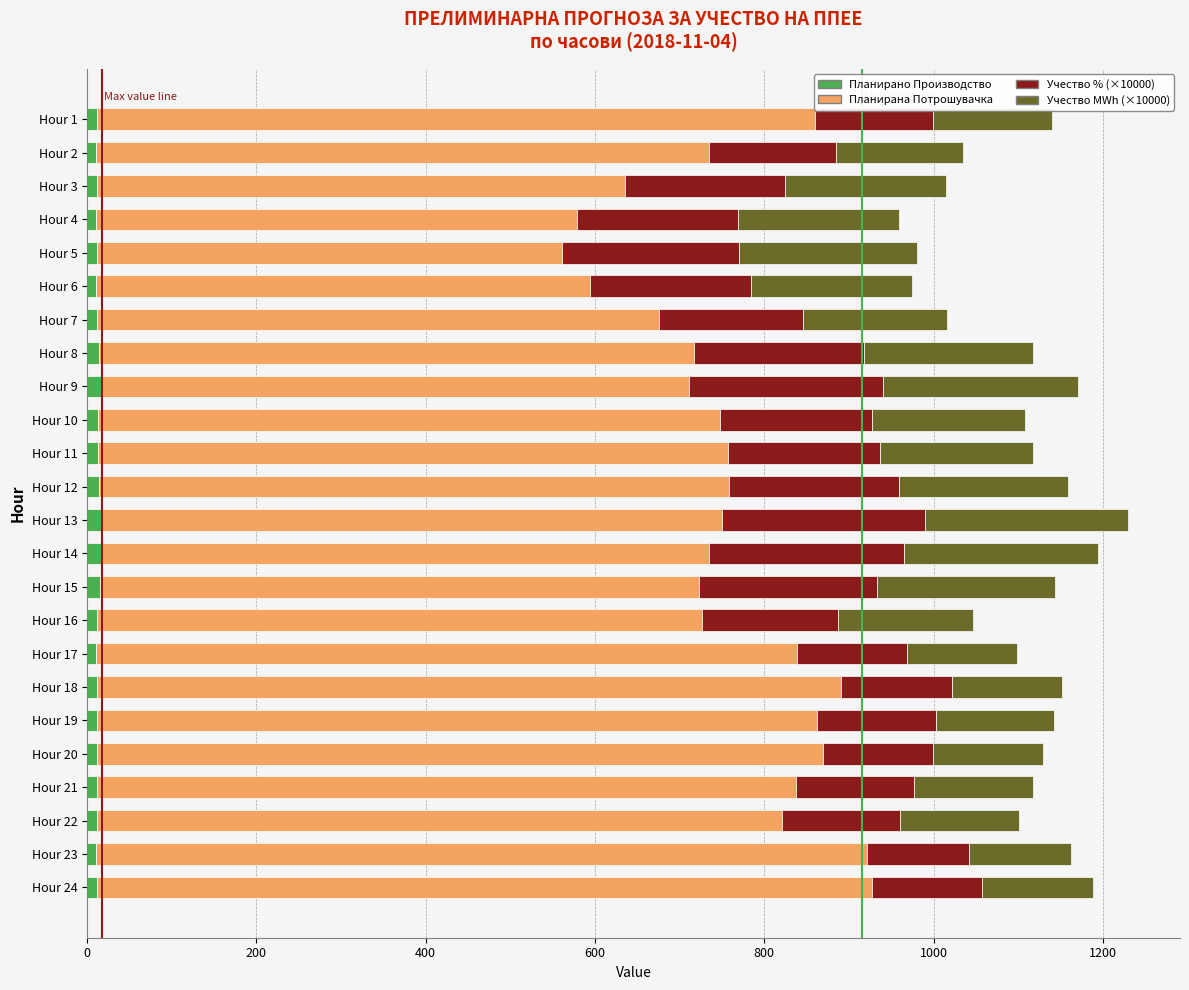

What is the label of the 8th bar from the right?

16